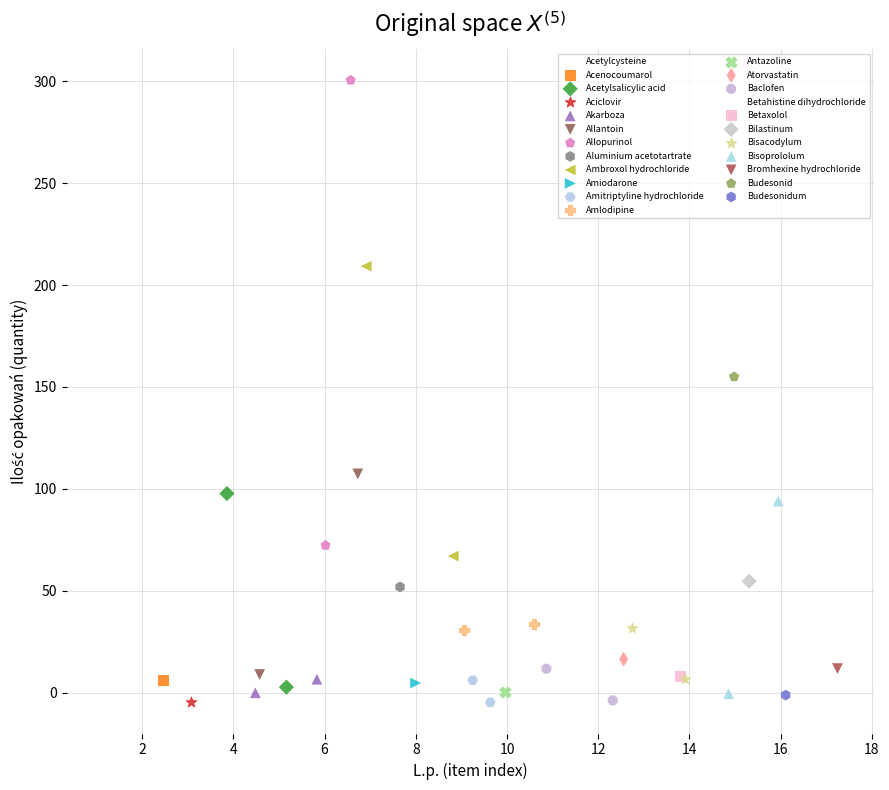

What are all the series names shown in the legend?

Acetylcysteine, Acenocoumarol, Acetylsalicylic acid, Aciclovir, Akarboza, Allantoin, Allopurinol, Aluminium acetotartrate, Ambroxol hydrochloride, Amiodarone, Amitriptyline hydrochloride, Amlodipine, Antazoline, Atorvastatin, Baclofen, Betahistine dihydrochloride, Betaxolol, Bilastinum, Bisacodylum, Bisoprololum, Bromhexine hydrochloride, Budesonid, Budesonidum